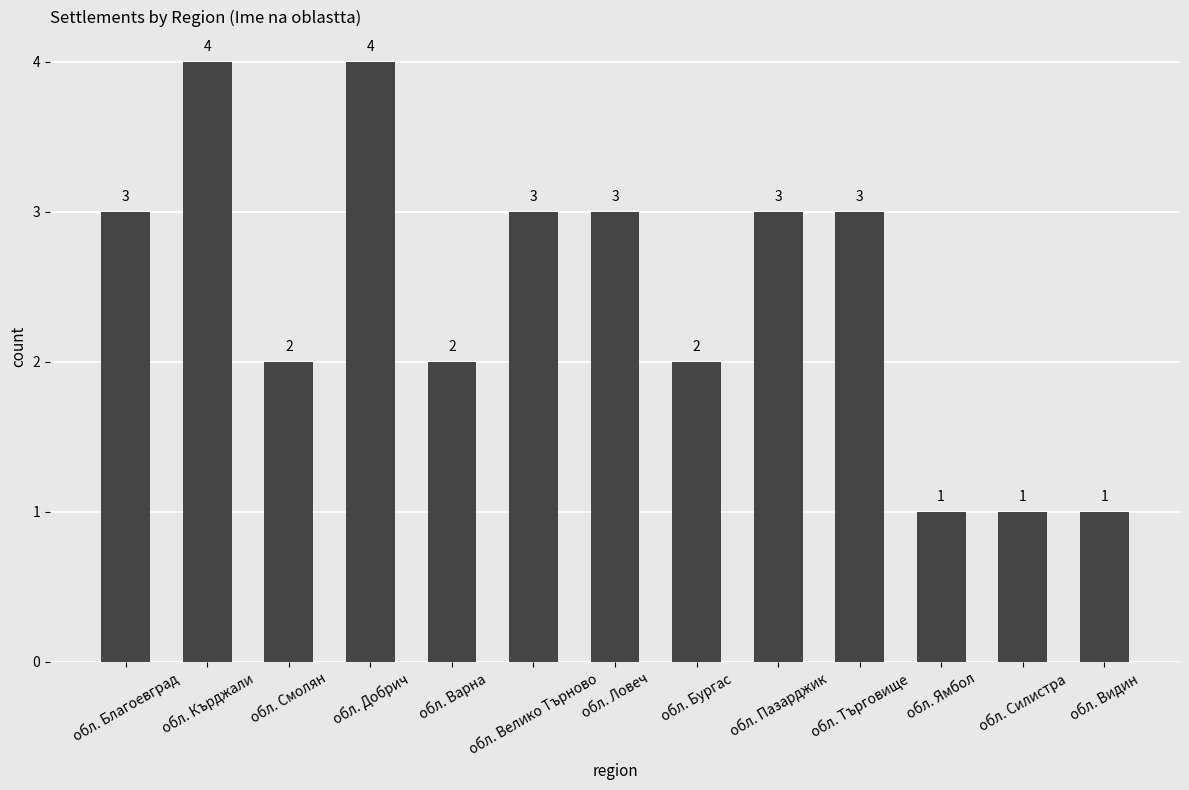

What is the change in value from обл. Кърджали to обл. Смолян?

-2